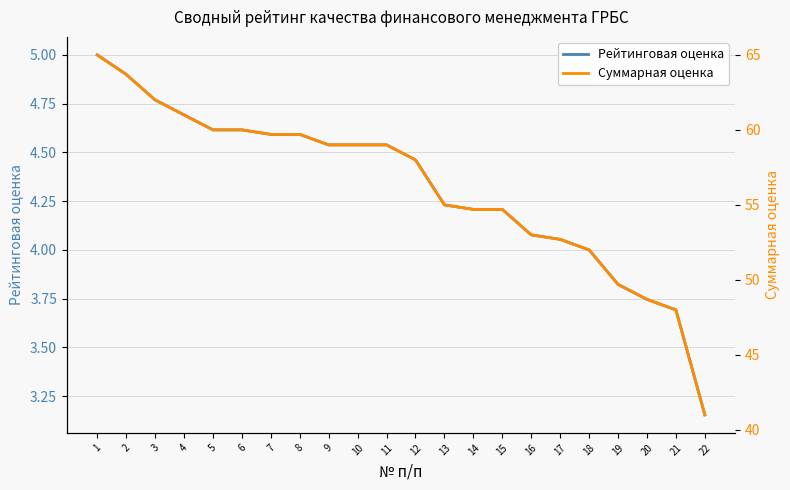

Which series has the largest total across all categories?

Суммарная оценка